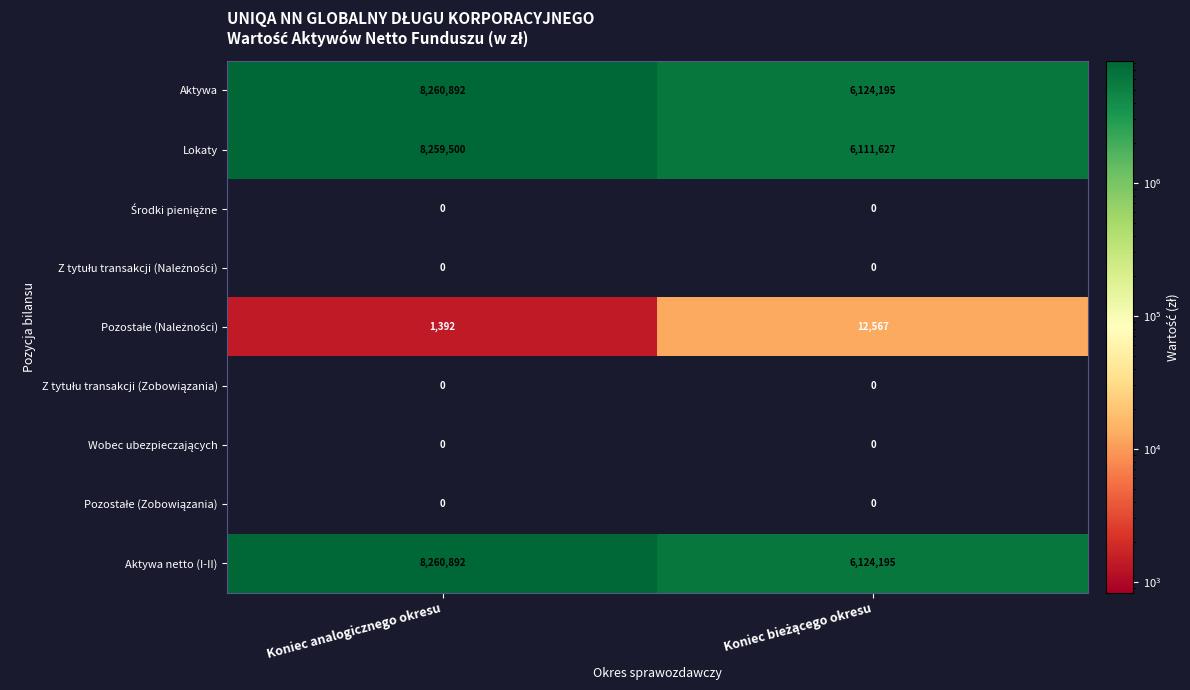

At which category is the sum across all series the highest?

Koniec analogicznego okresu